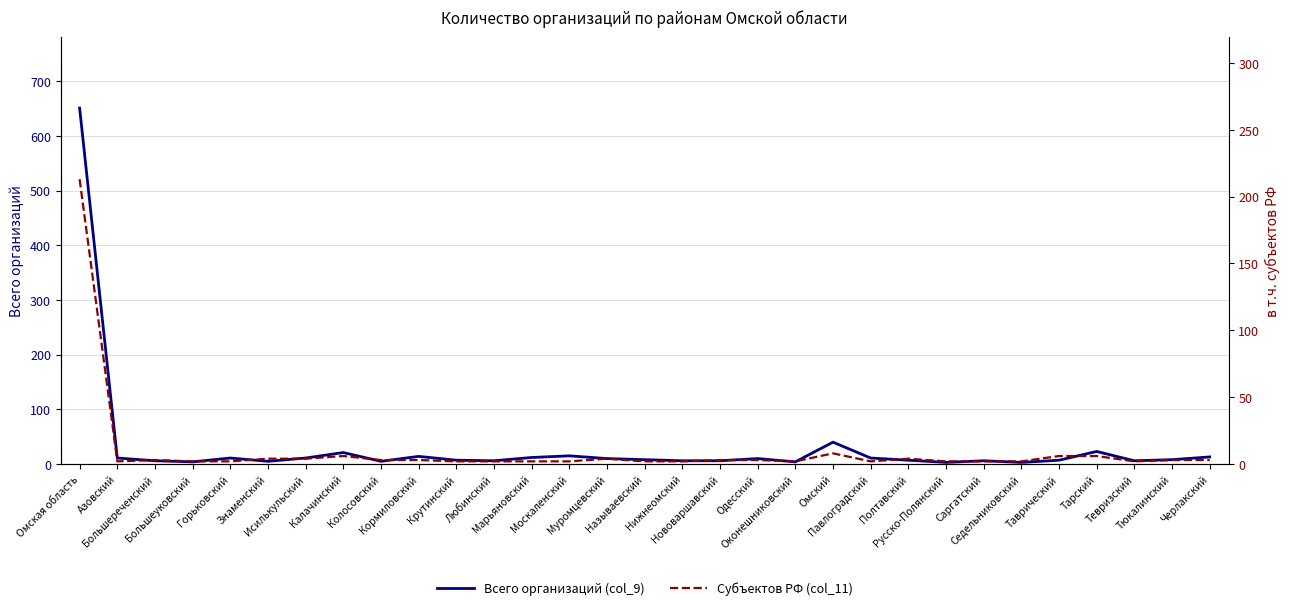

Which has a higher value, Седельниковский or Саргатский?

Саргатский